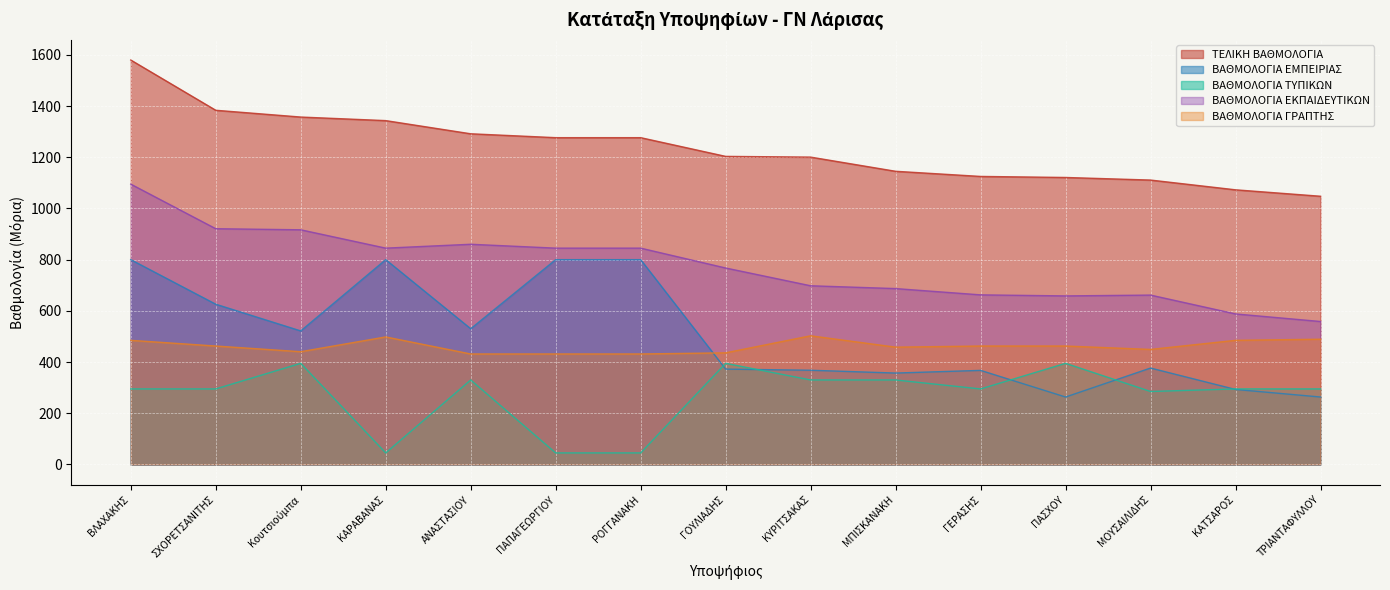

Count the number of data series in this chart.

5